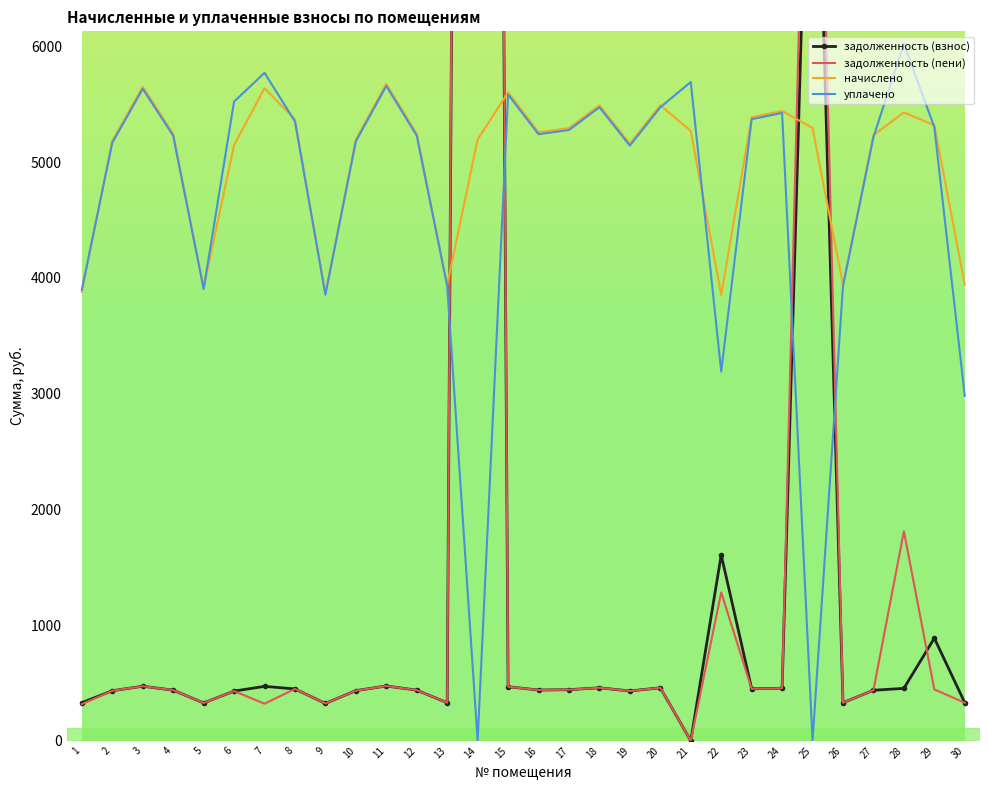

True or false: задолженность (взнос) and начислено cross at least once.

True